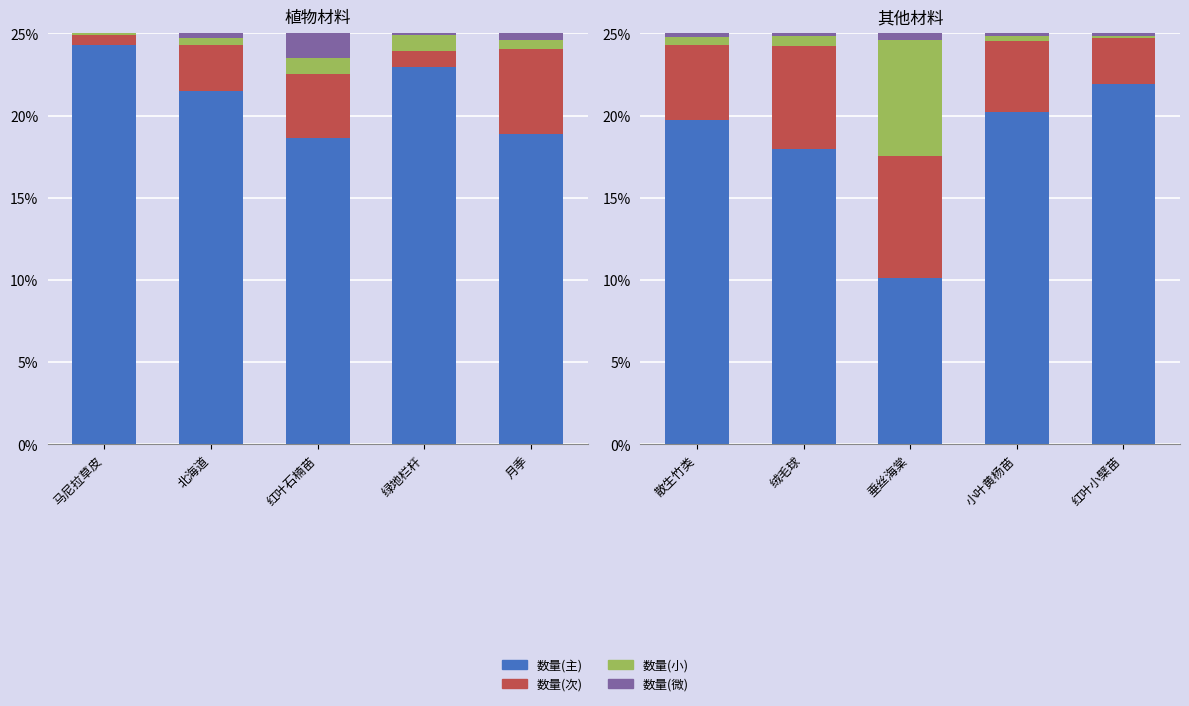

What is the difference between the maximum and second lowest values in the 数量(主) series?

4.0